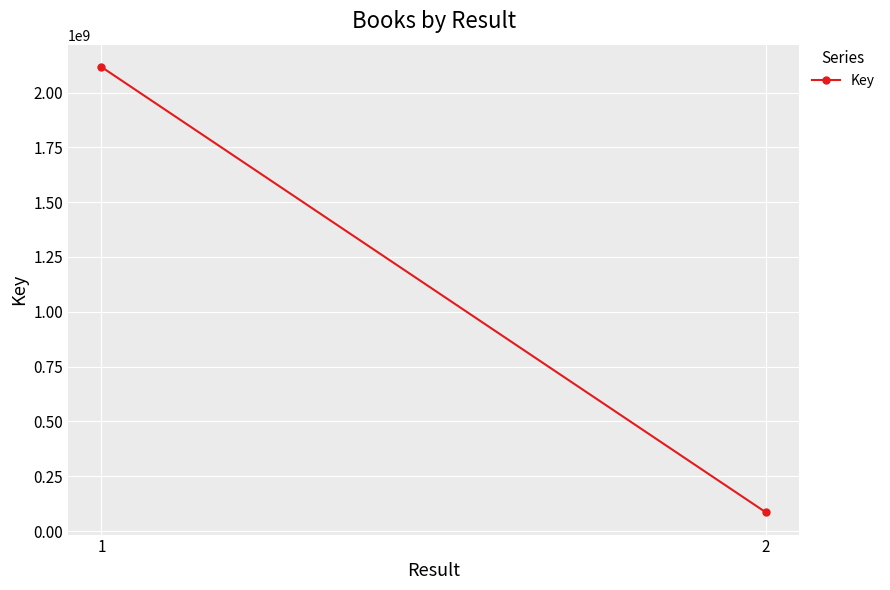

How many categories are shown in the chart?

2